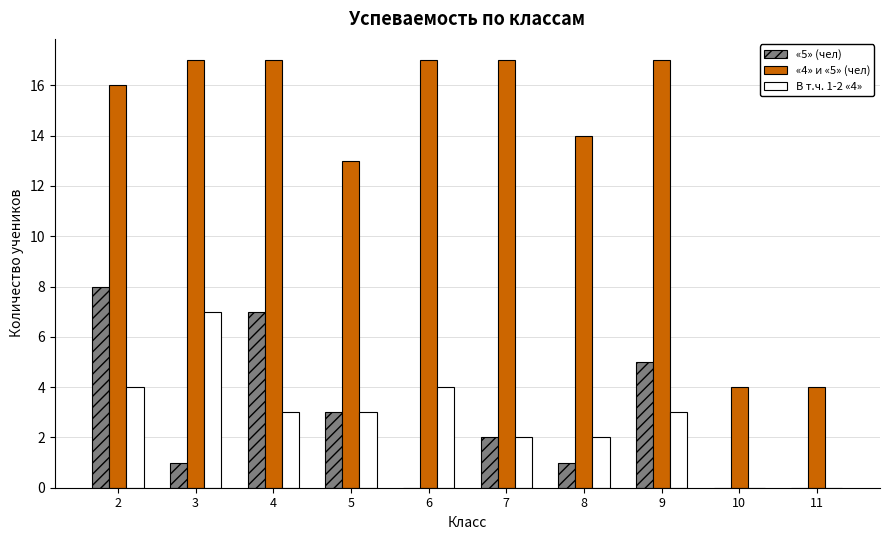

What is the greatest value displayed?

17